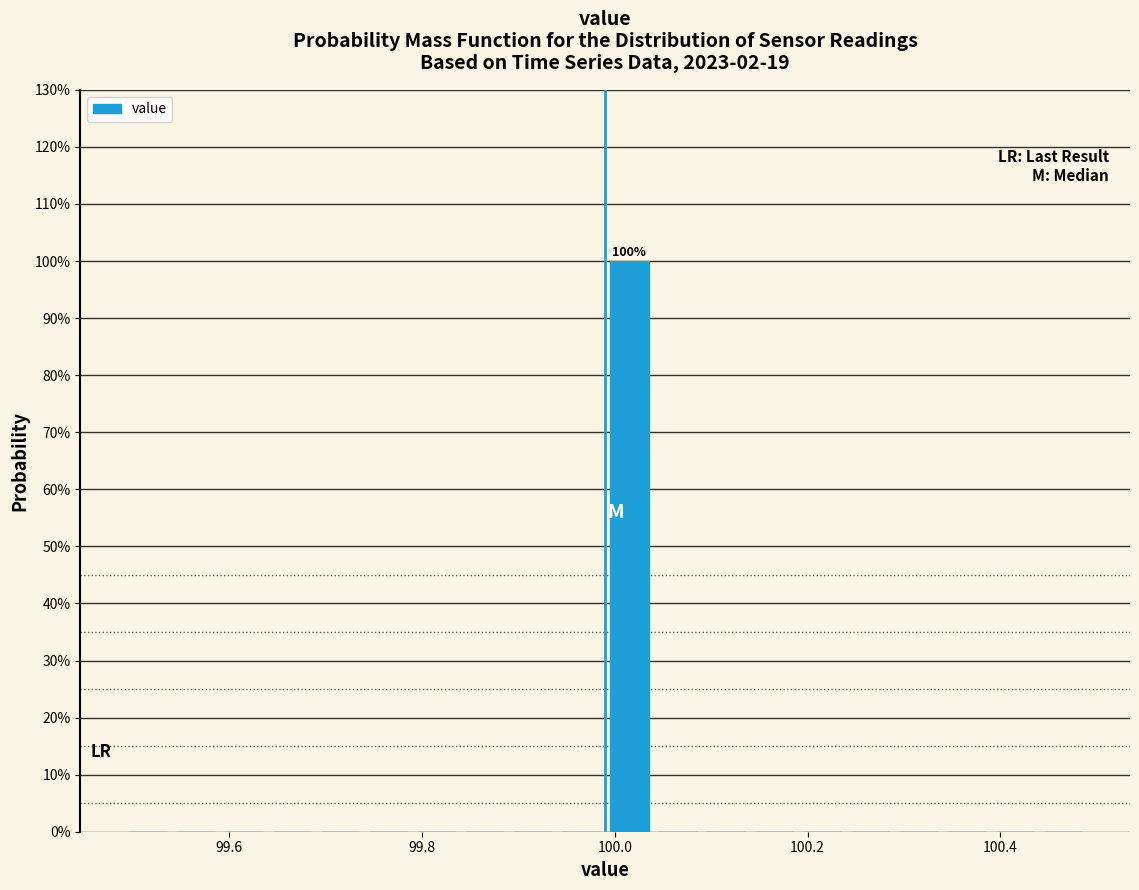

Around what value on the x-axis is the tallest bar? Give the approximate position of its centre, as read against the axis.

100.02